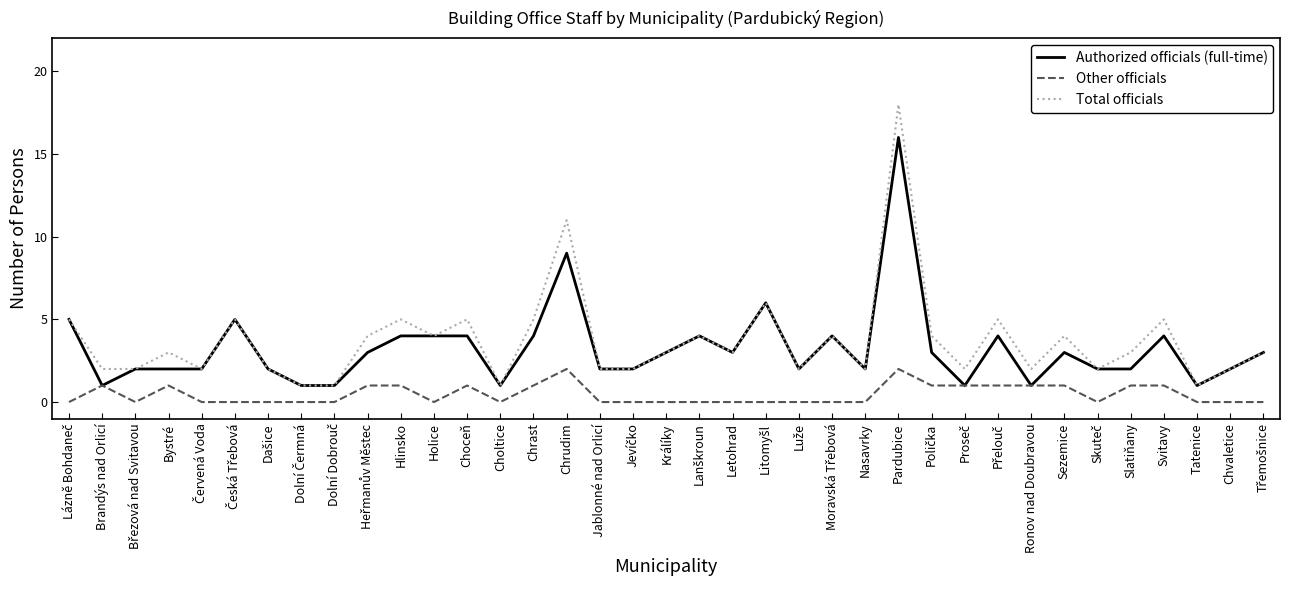

True or false: Other officials and Total officials intersect in this chart.

False